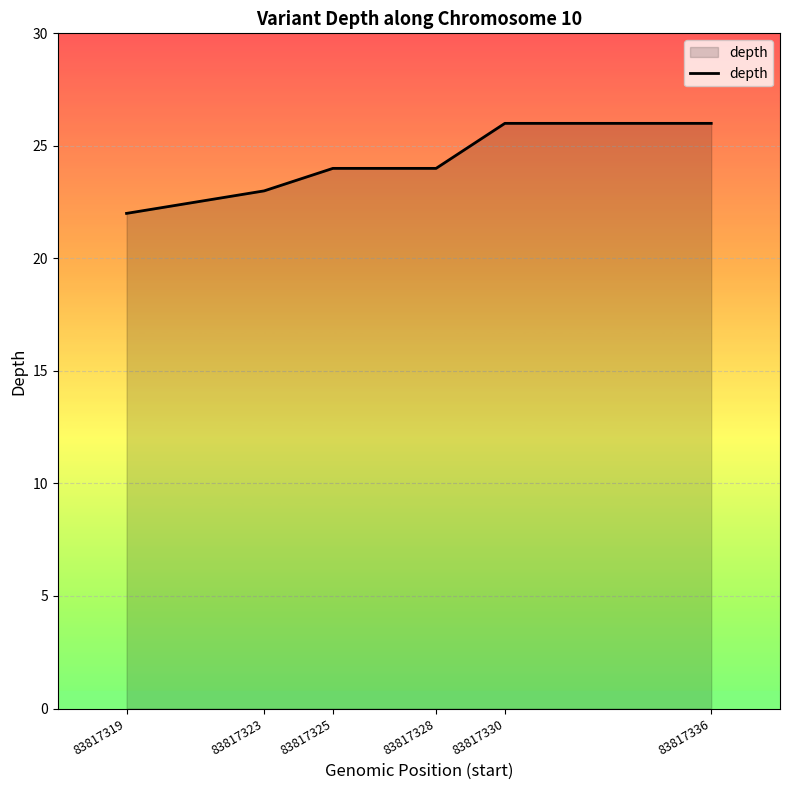

What is the smallest value displayed?

22